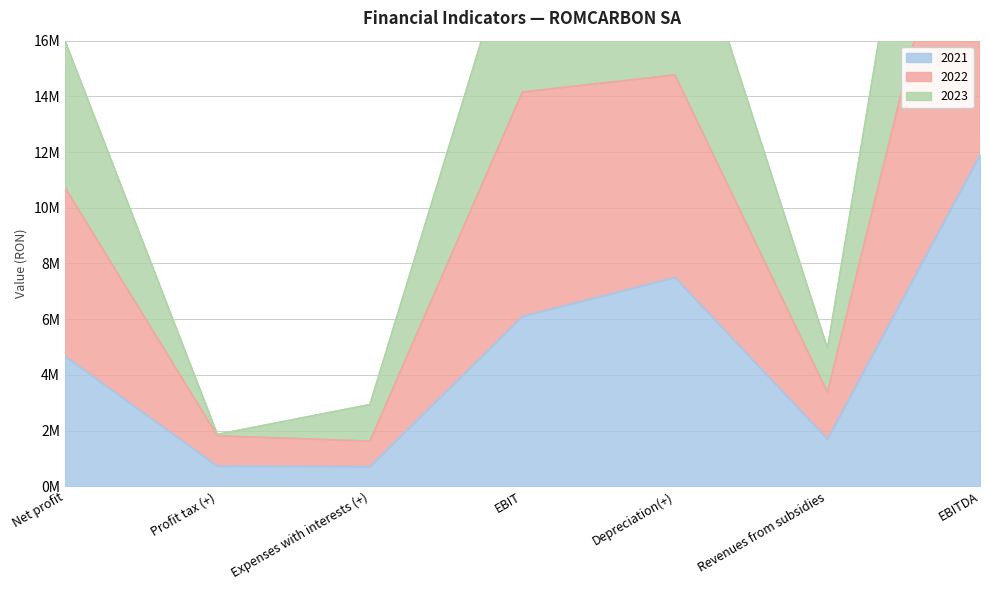

How many data points in 2023 are less than 16010569?

3